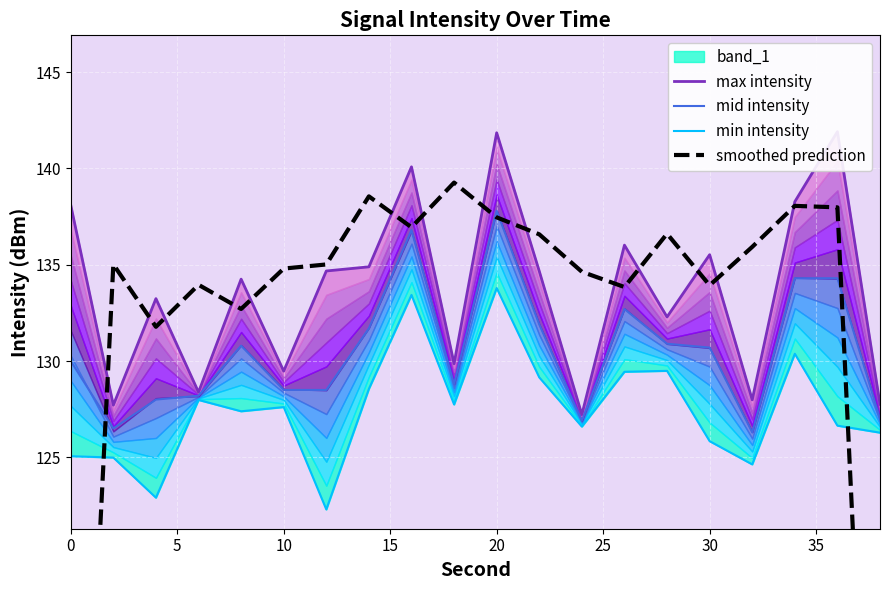

What is the minimum value for mid intensity?

126.3